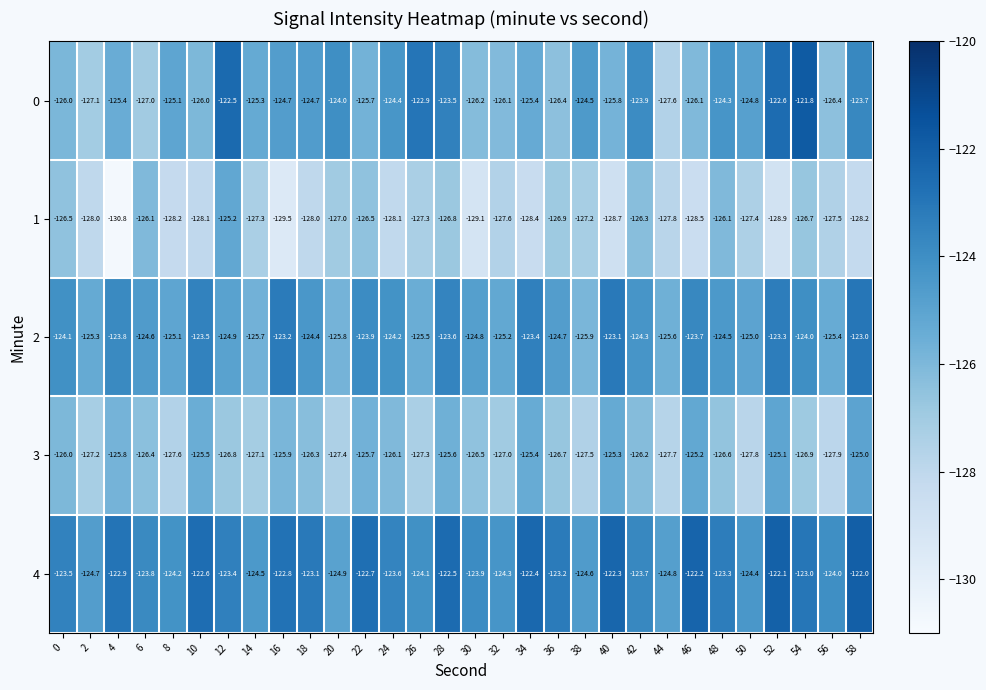

Rank the categories by 4 value from highest to lowest.

58, 52, 46, 40, 34, 28, 10, 22, 16, 4, 54, 18, 36, 48, 12, 0, 24, 42, 6, 30, 56, 26, 8, 32, 50, 14, 38, 2, 44, 20